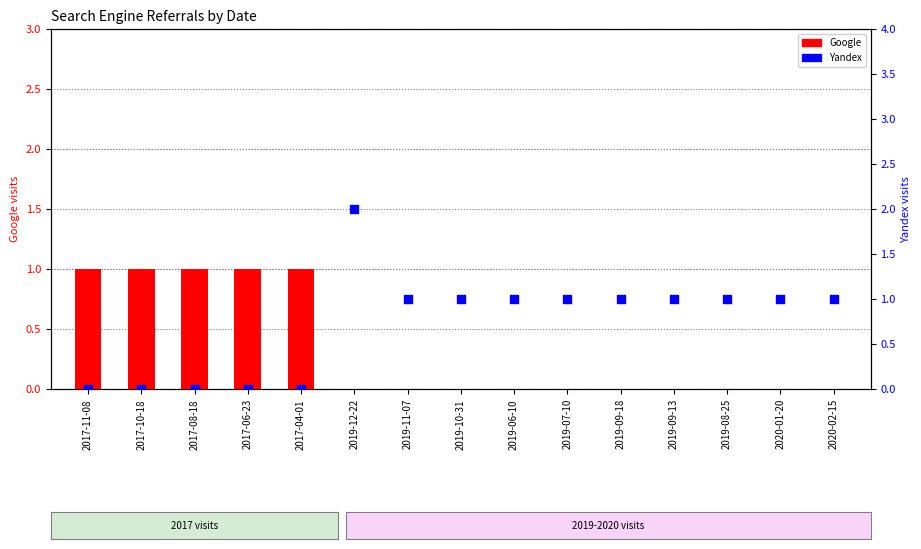

What is the total value across all series at 2019-11-07?

1